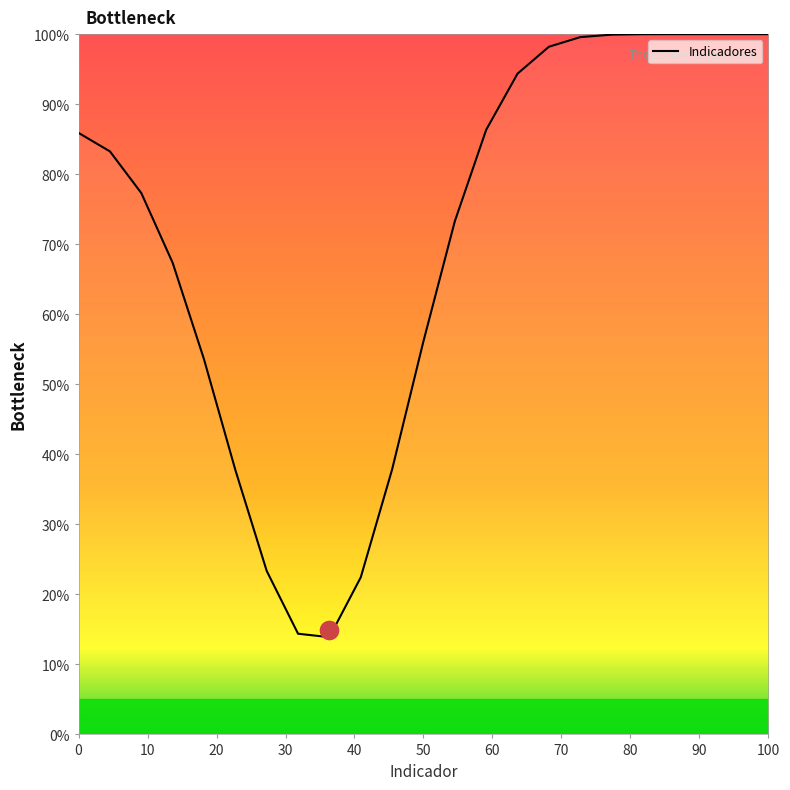

What is the change in value from 0 to 50?

-29.7